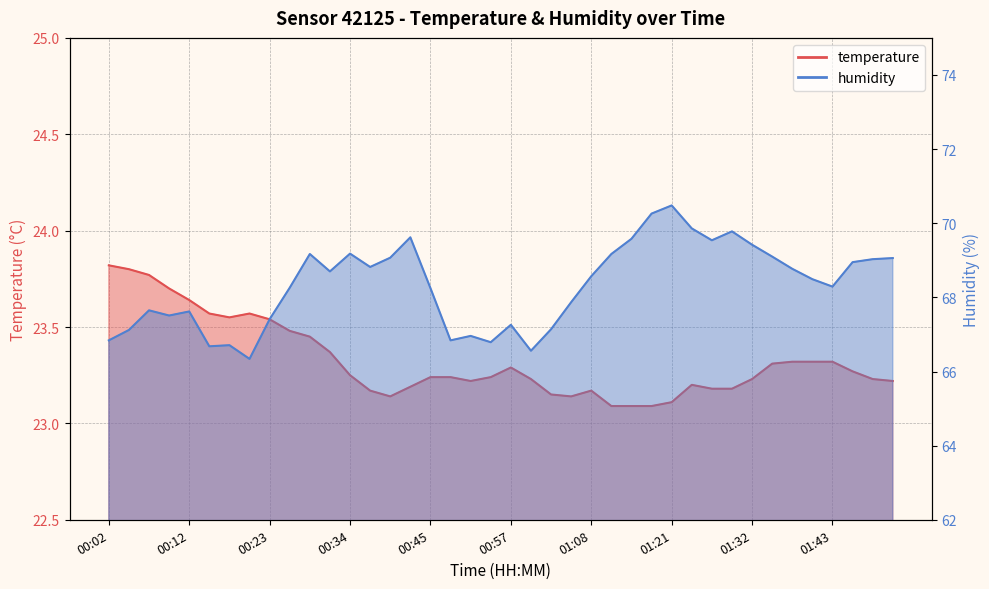

What is the sum of all humidity values?

2732.7